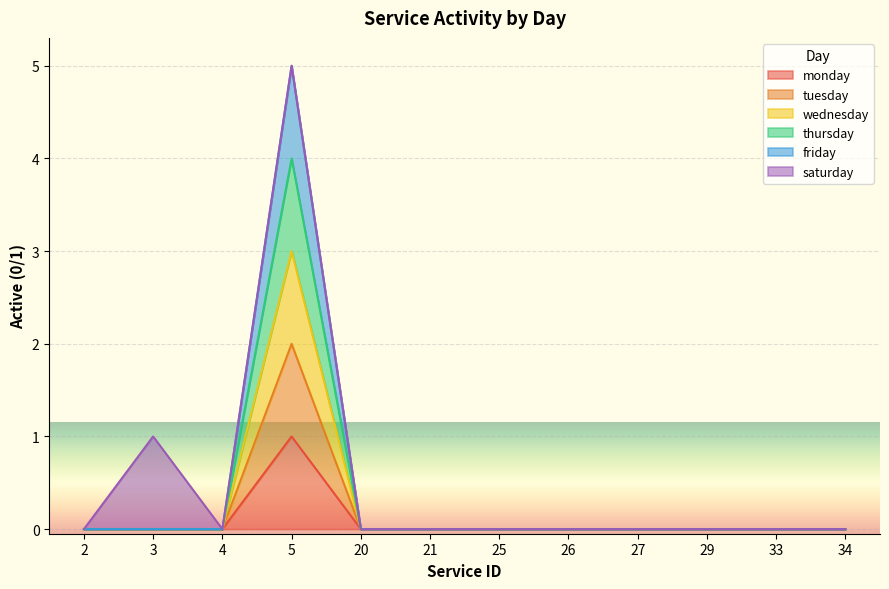

List the labels in order of monday value, smallest first.

2, 3, 4, 20, 21, 25, 26, 27, 29, 33, 34, 5